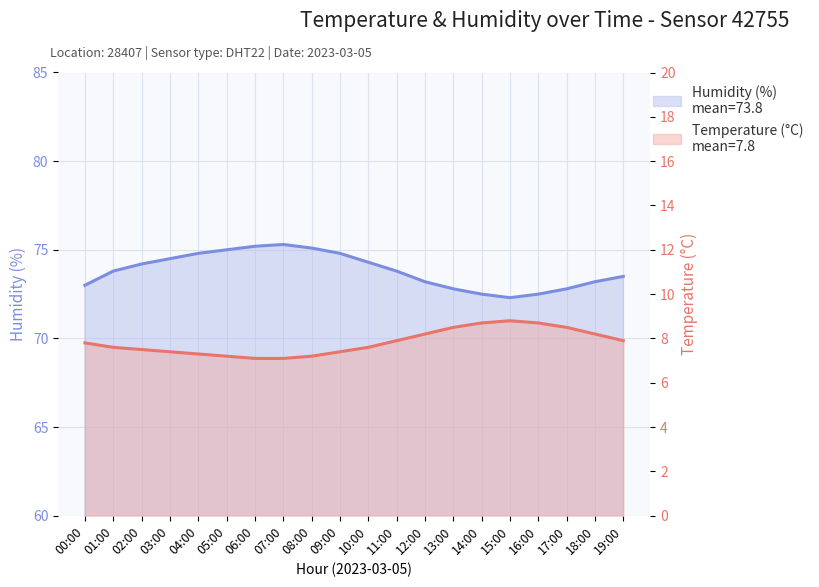

What are all the series names shown in the legend?

humidity, temperature